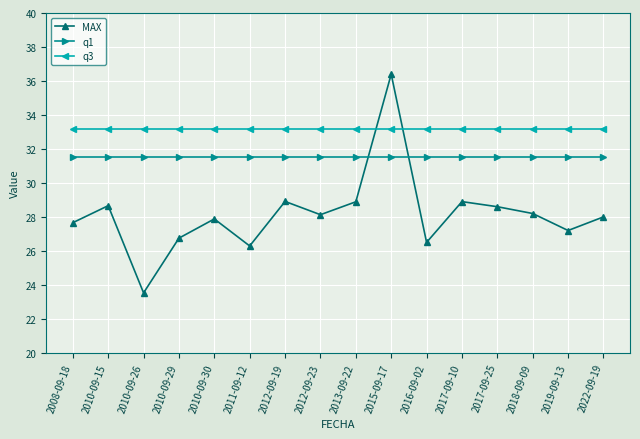

List the series in order of their peak value, lowest first.

q1, q3, MAX